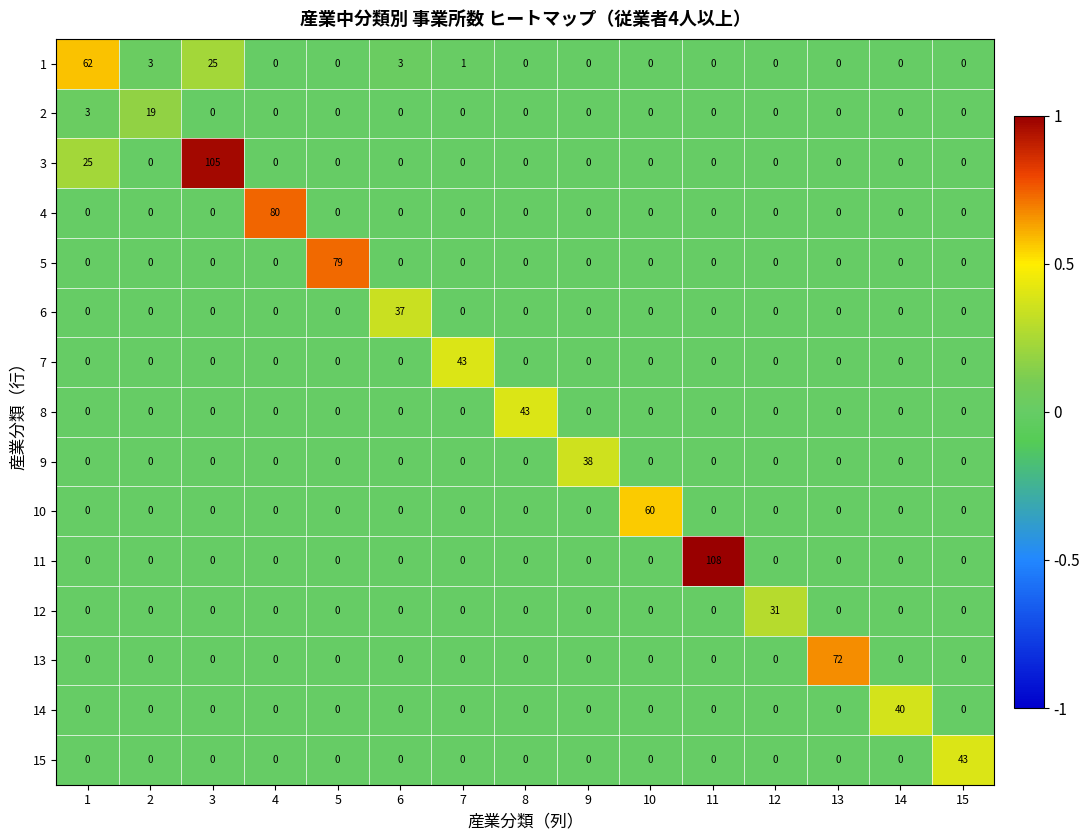

What is the greatest value displayed?

108